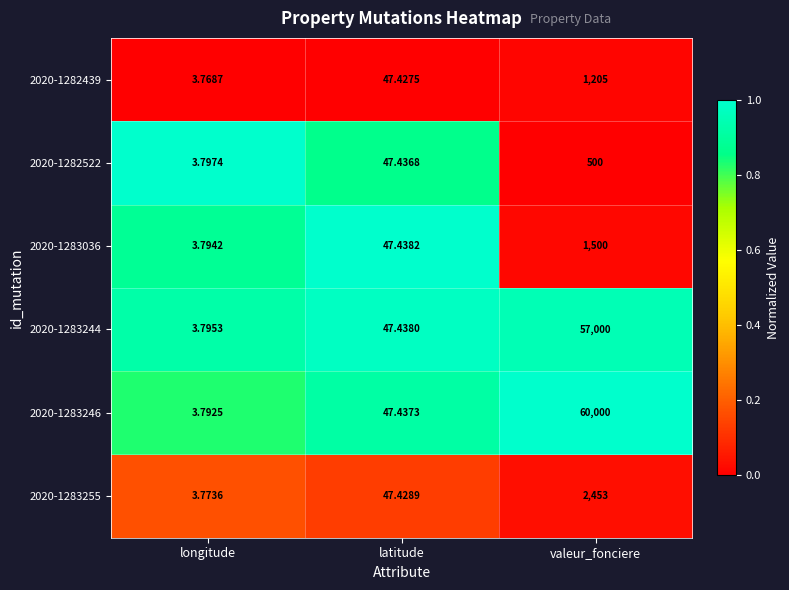

At which label does 2020-1283244 reach its minimum?

longitude